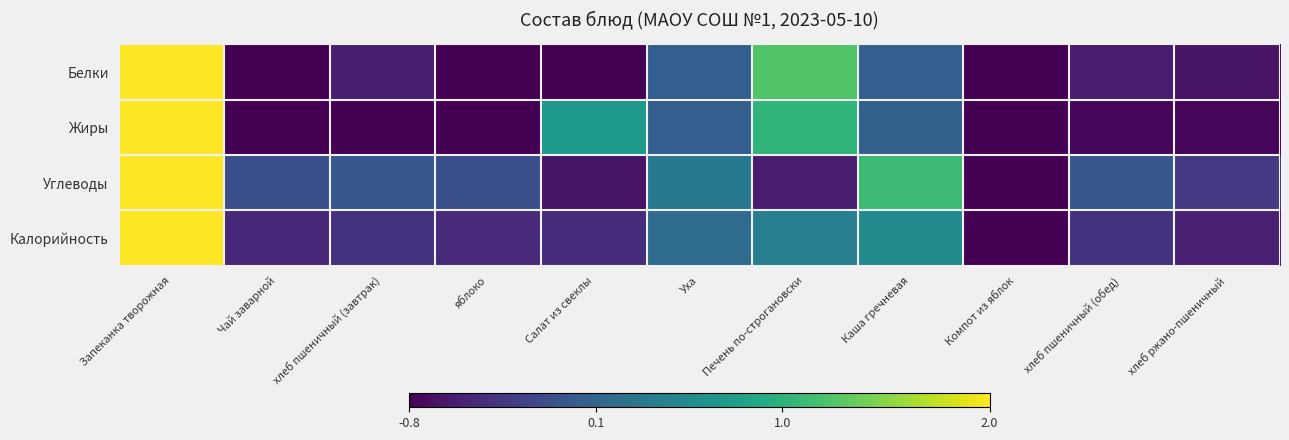

At хлеб ржано-пшеничный, list the series in order from smallest to largest.

Жиры, Белки, Калорийность, Углеводы